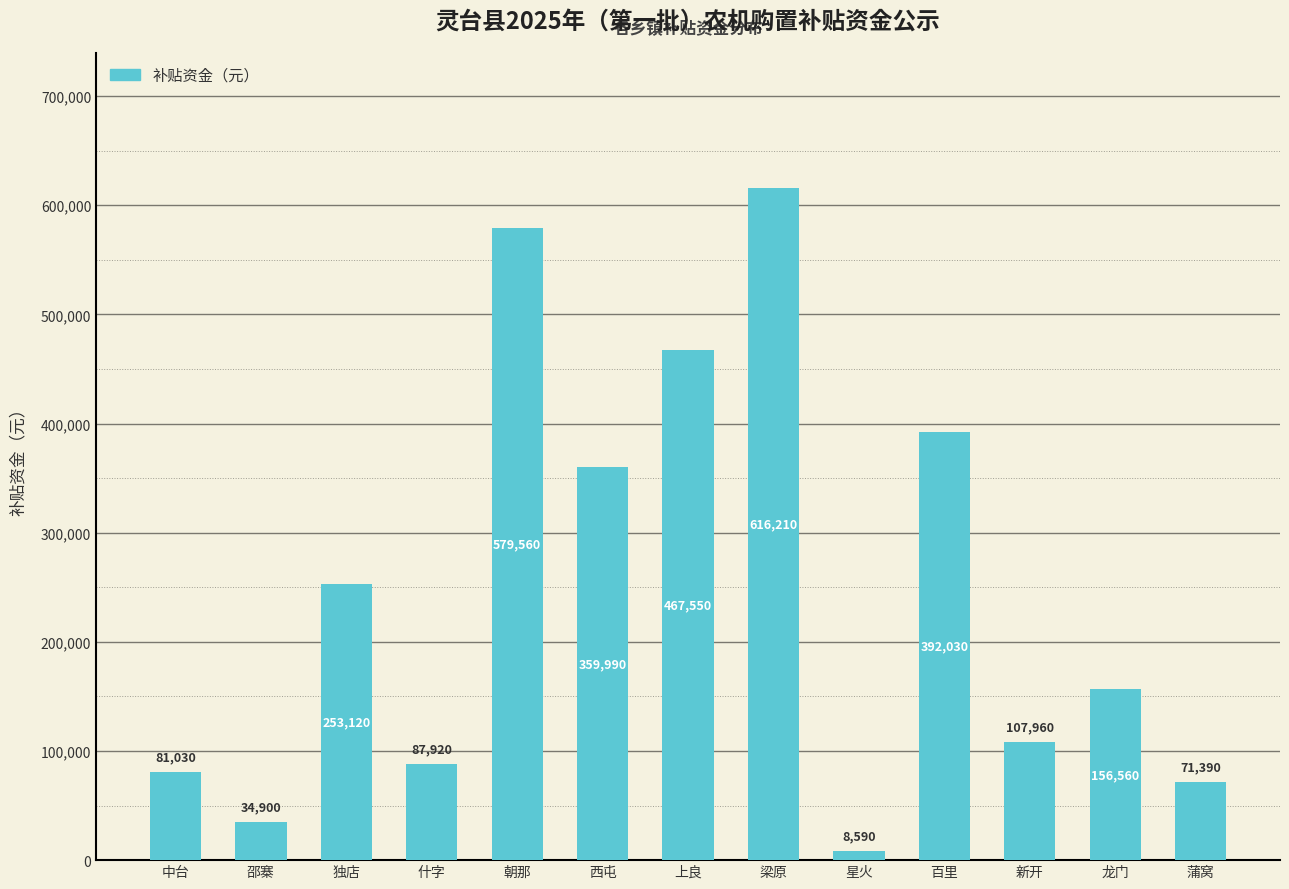

Reading right to left, list all the values displayed in this chart.

71390	156560	107960	392030	8590	616210	467550	359990	579560	87920	253120	34900	81030